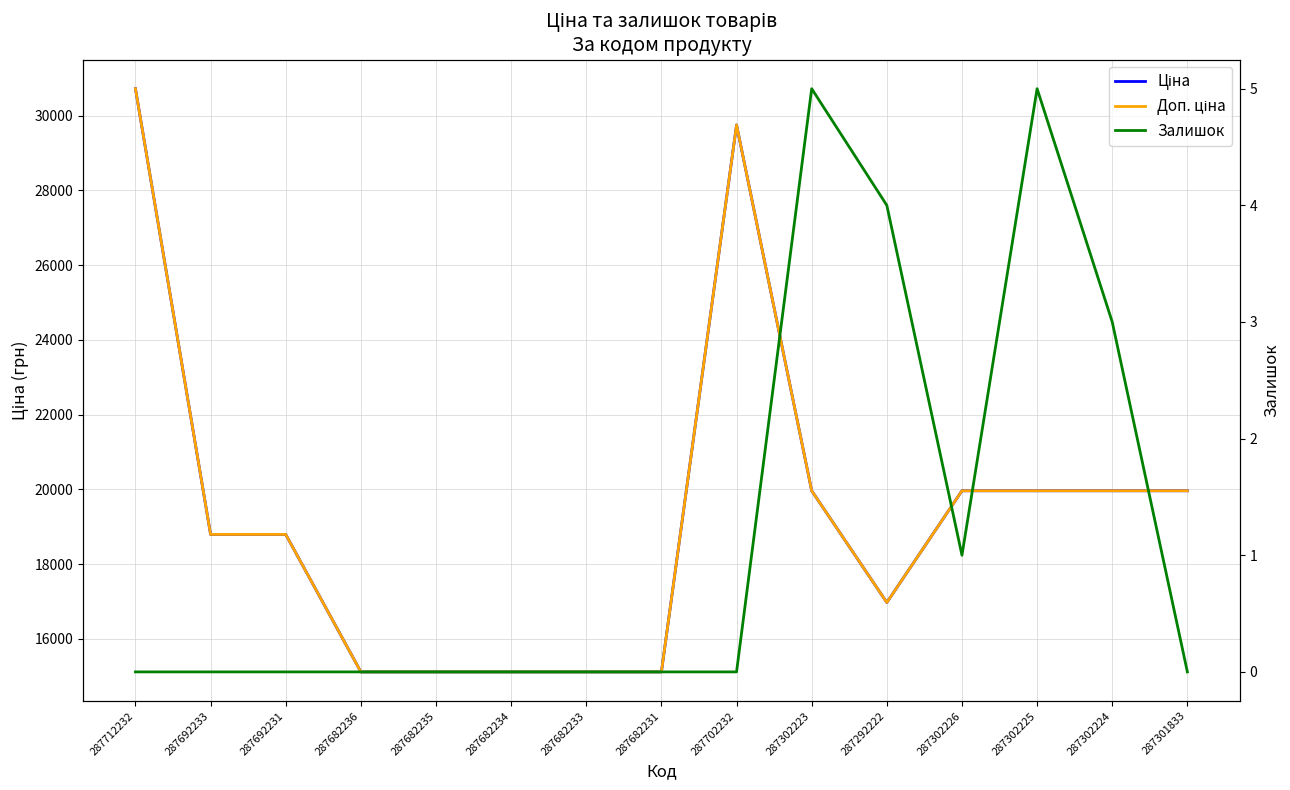

Which series has the largest total across all categories?

Ціна